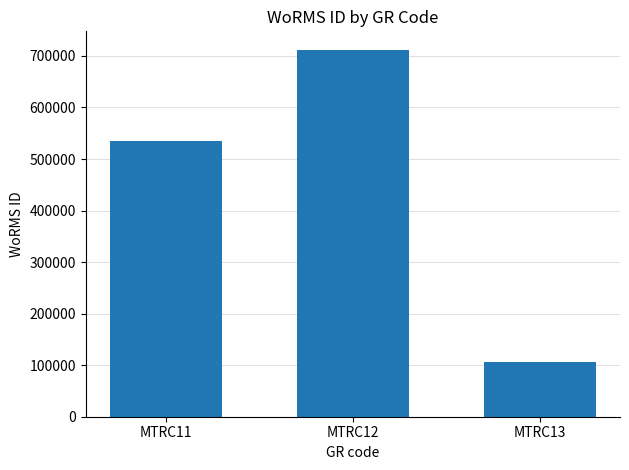

Reading left to right, list all the values displayed in this chart.

MTRC11=535477	MTRC12=712167	MTRC13=106215